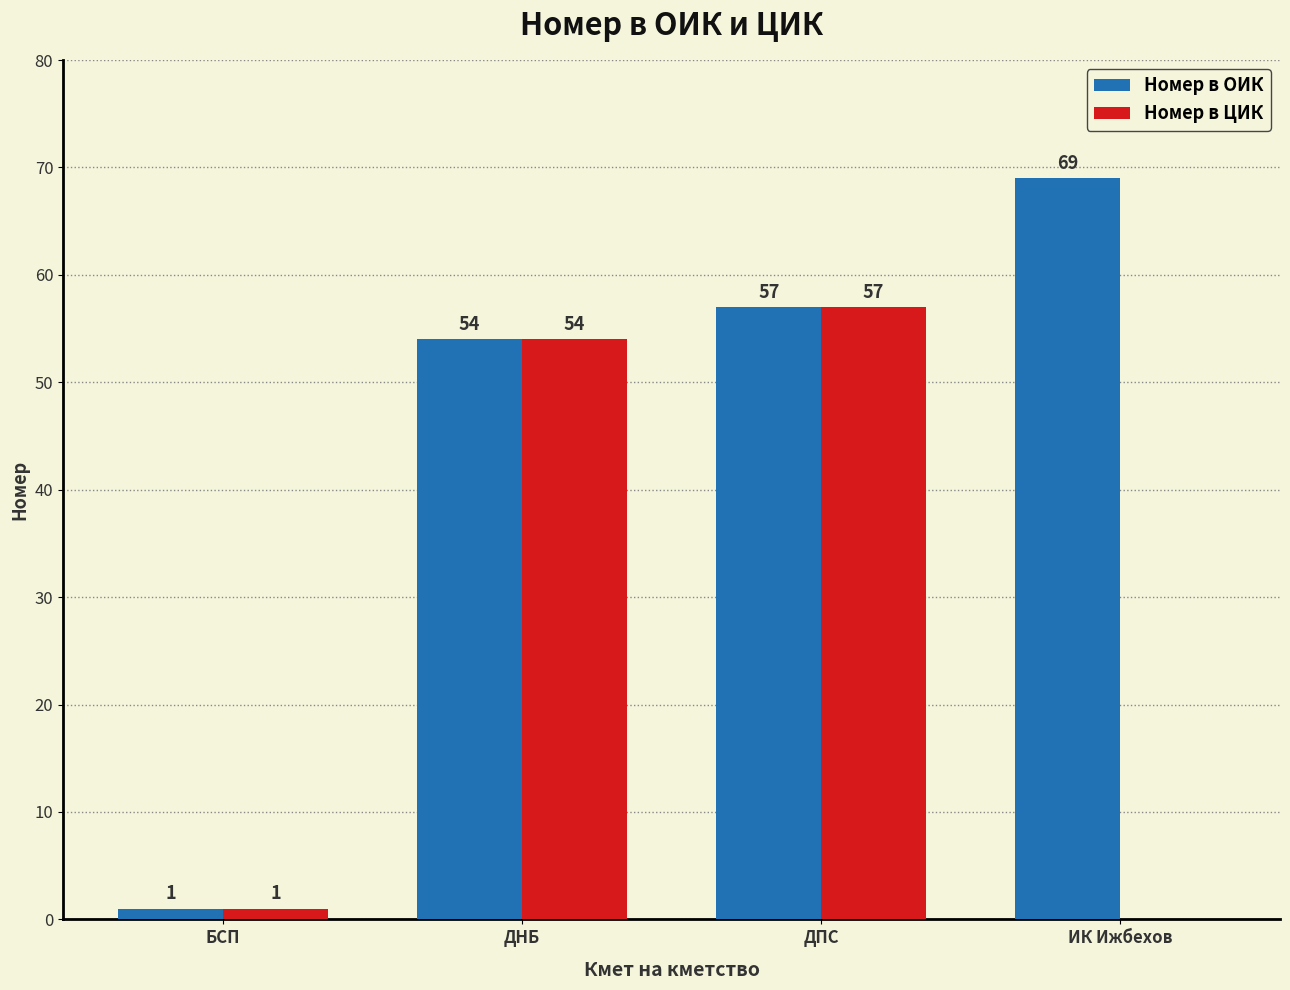

Reading left to right, list all the values displayed in this chart.

Номер в ОИК: БСП=1	ДНБ=54	ДПС=57	ИК Ижбехов=69
Номер в ЦИК: БСП=1	ДНБ=54	ДПС=57	ИК Ижбехов=0